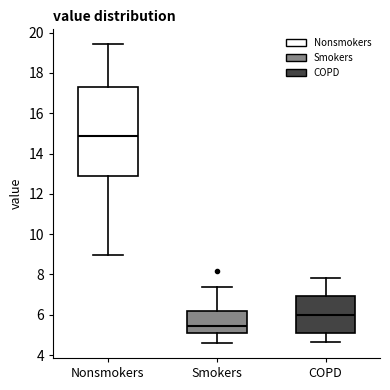

Where does the median line of the box for Nonsmokers sit on the y-axis? The values are not printed on the chart, so give them approximately, as read against the axis.

14.8